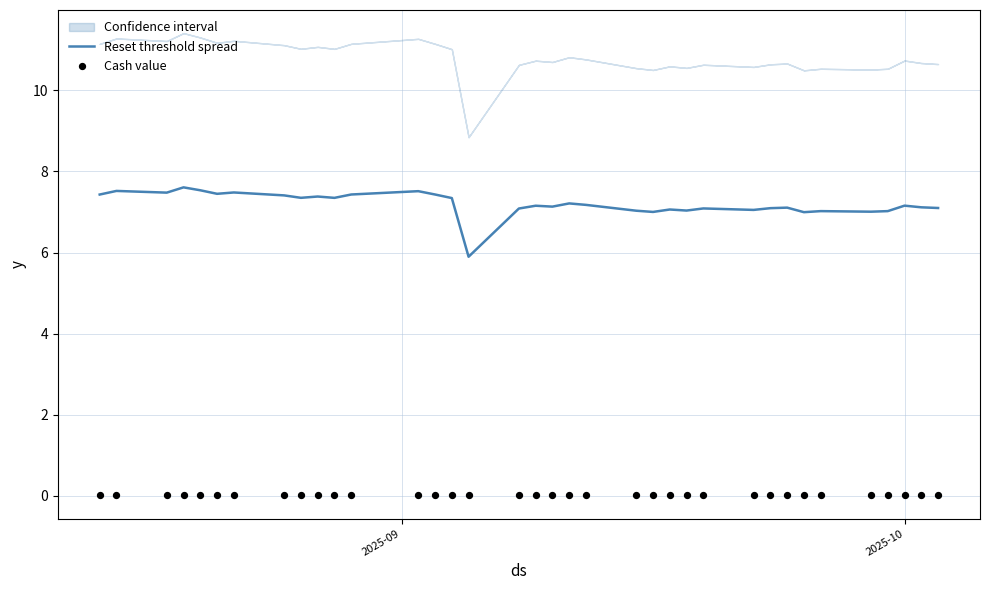

What is the highest value of the Reset threshold spread series?

7.6